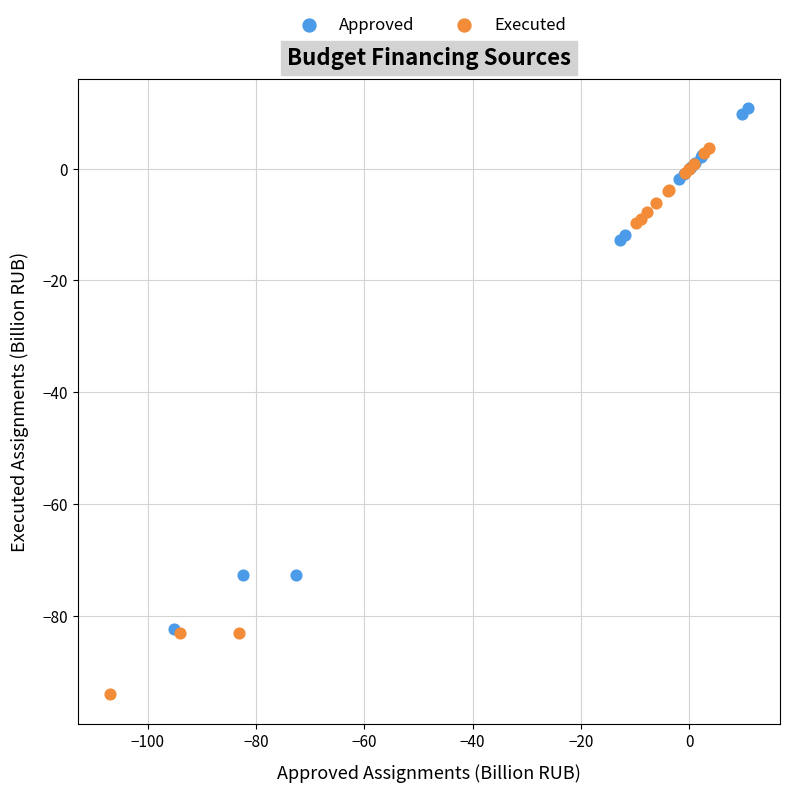

Which series reaches the minimum Y coordinate?

Executed